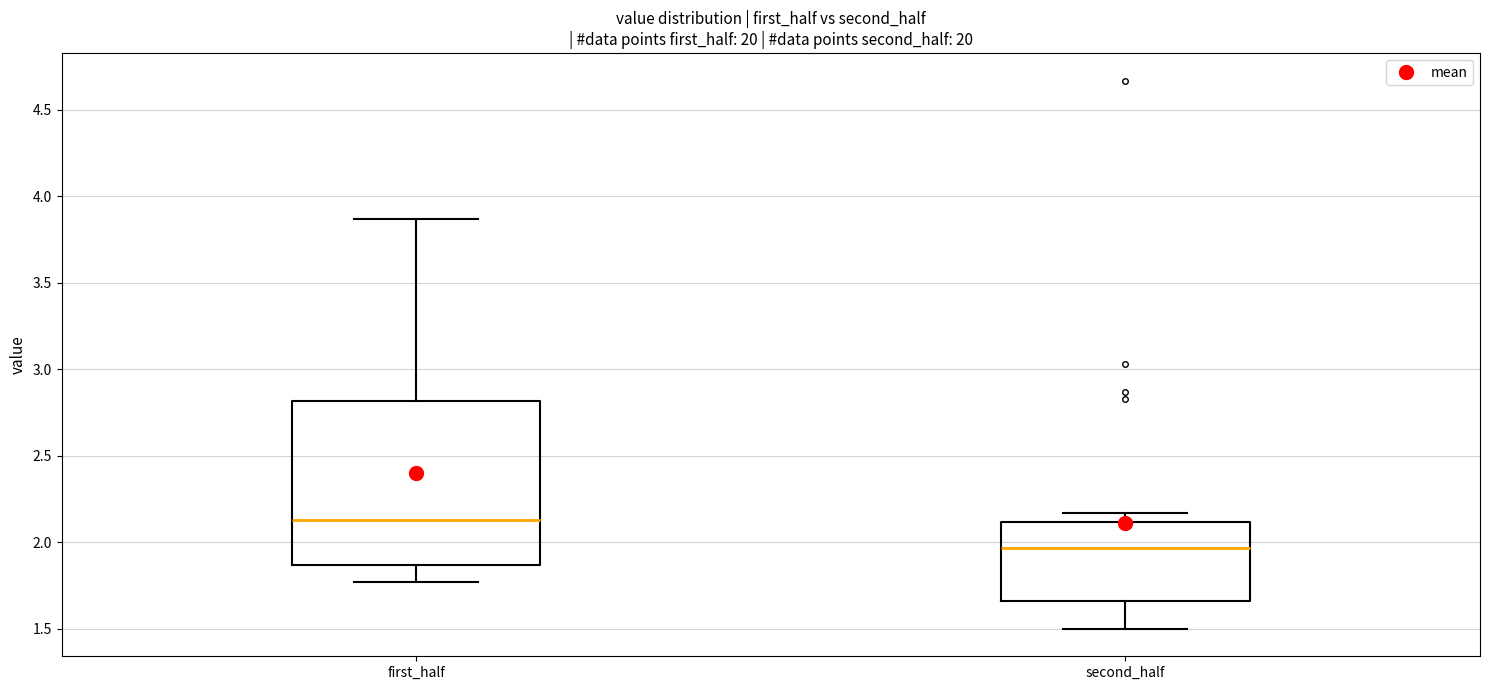

Comparing the boxes themselves (not the whiskers), which one is the tallest?

first_half